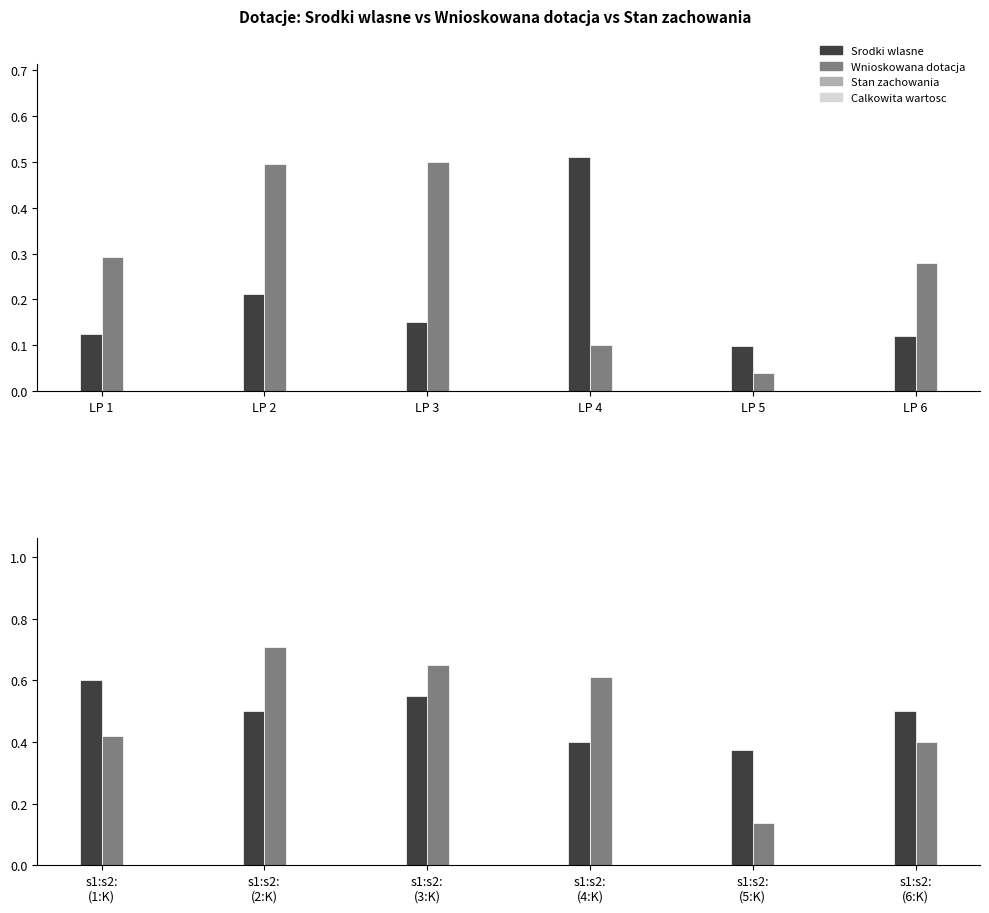

List the labels in order of Stan zachowania value, largest first.

s1:s2: (1:K), s1:s2: (3:K), s1:s2: (2:K), s1:s2: (6:K), s1:s2: (4:K), s1:s2: (5:K)